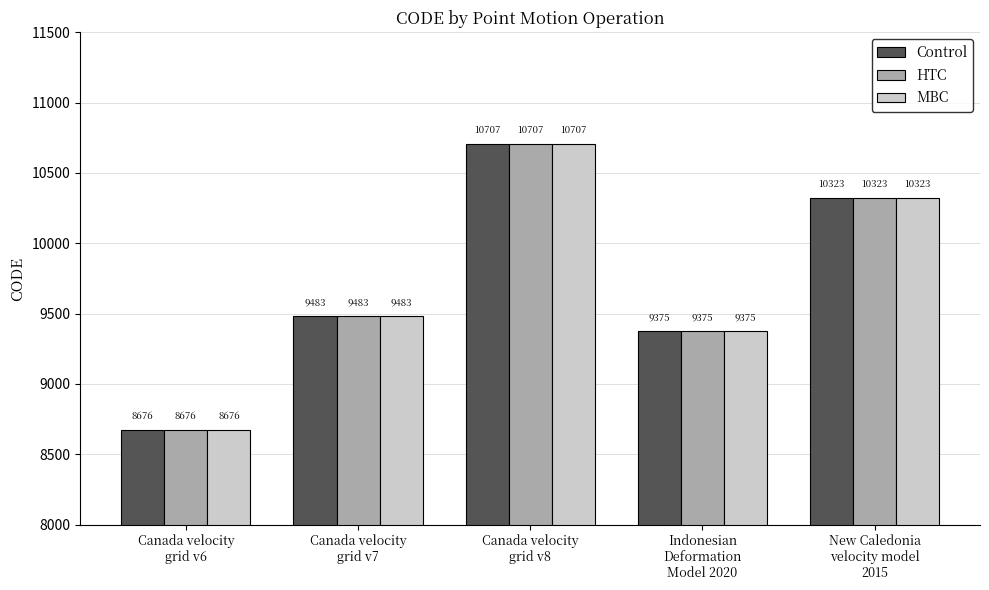

What is the maximum value shown in the chart?

10707